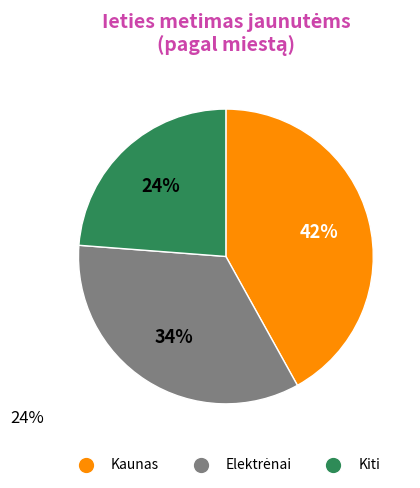

Does any single category account for the majority?

No